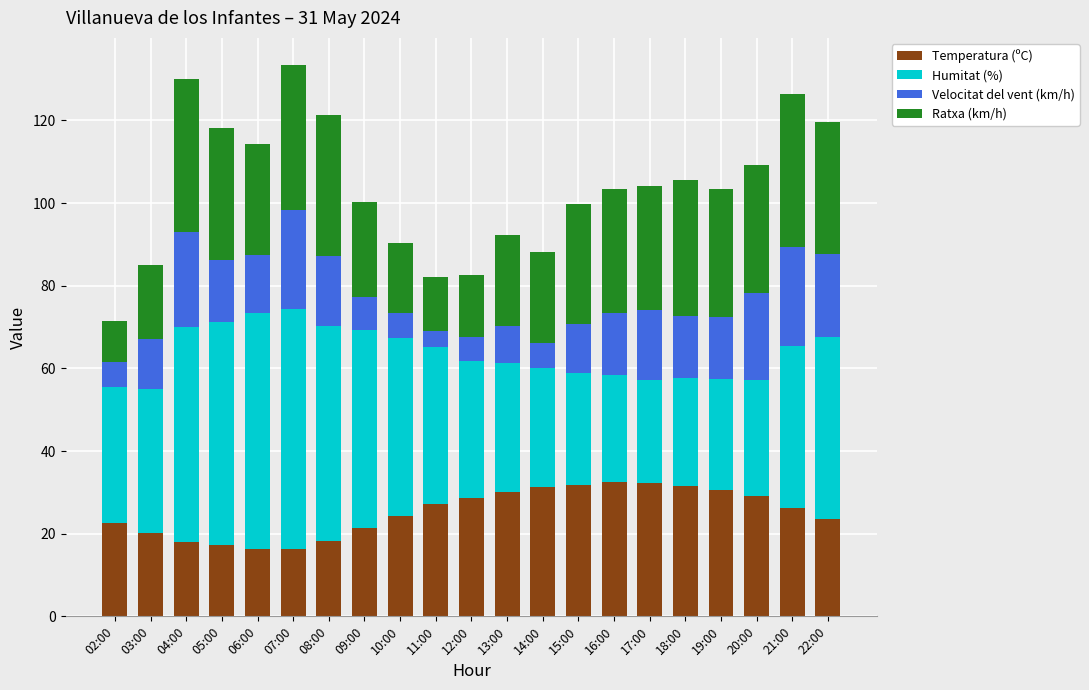

Is it true that Temperatura (ºC) equals 41.4 at 22:00?

False